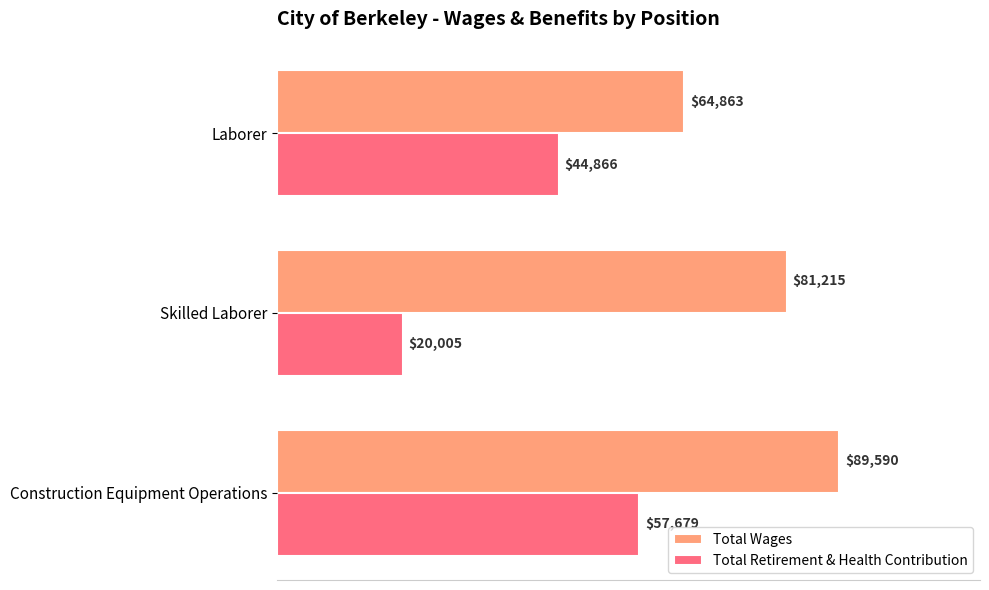

The value of Total Wages at Laborer is 64863. True or false?

True